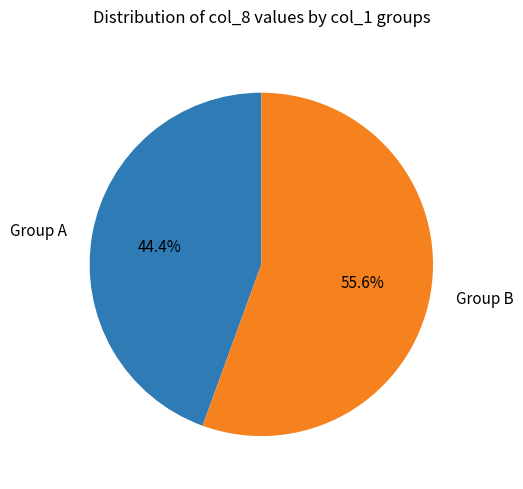

Do Group B and Group A together represent more than half of the pie?

Yes